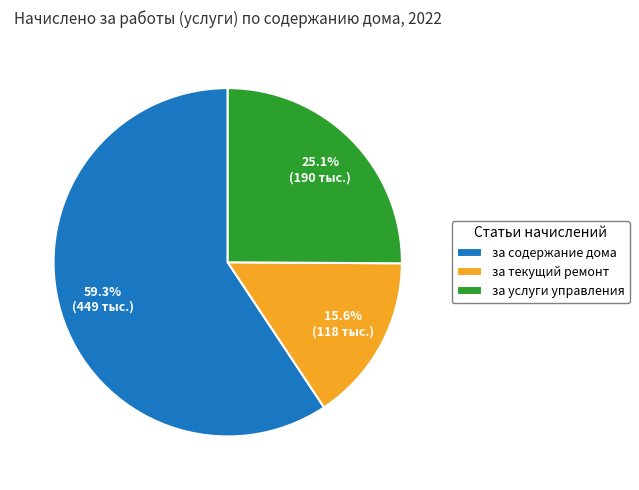

How many slices are in this pie chart?

3